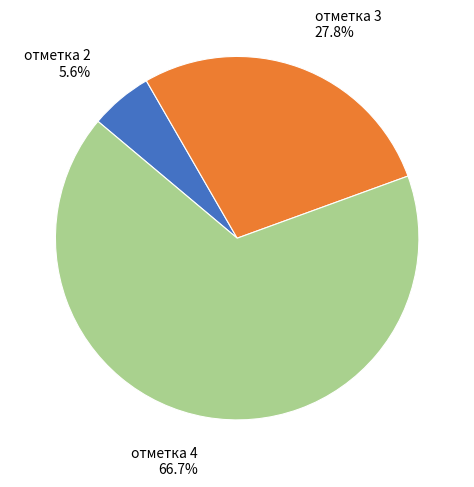

Does отметка 4 represent more than half of the total?

Yes